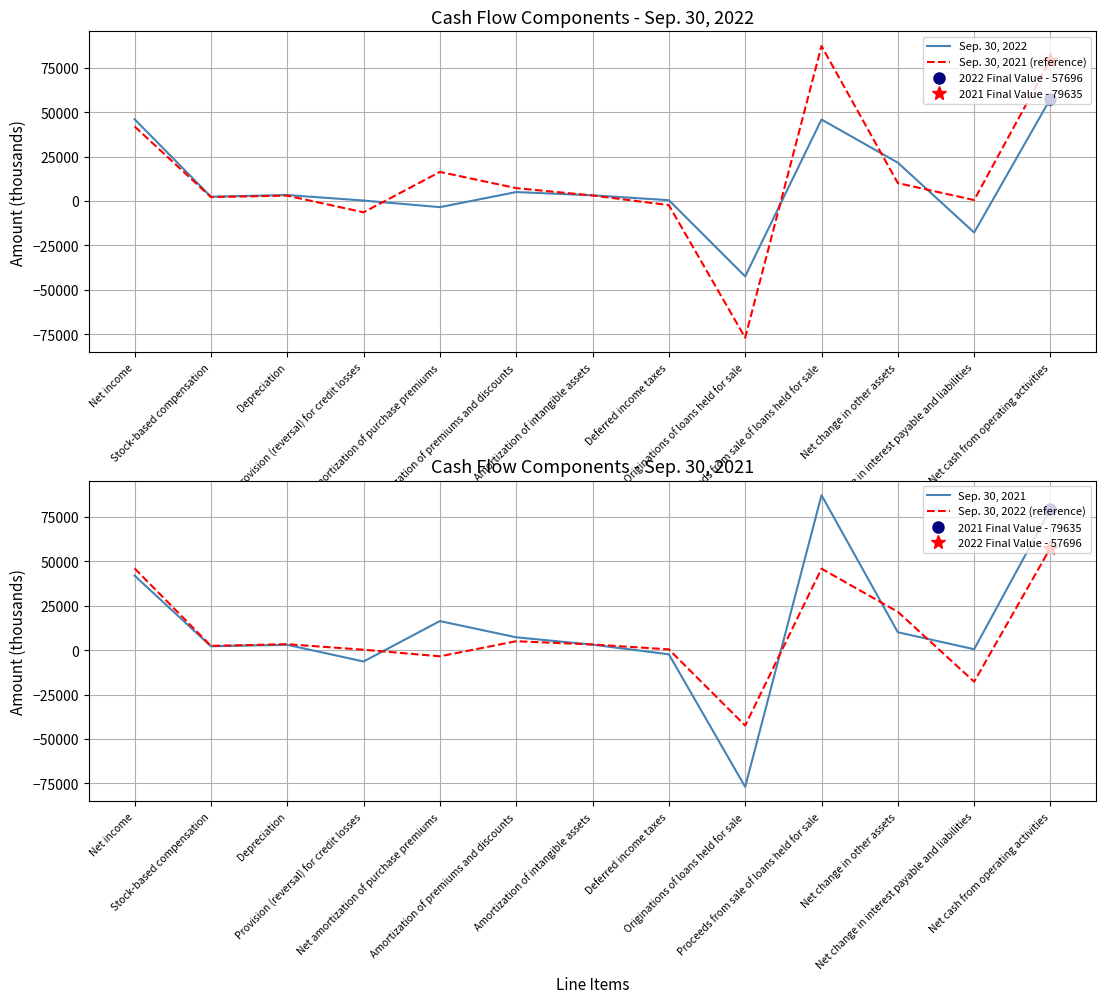

What is the total value across all series at Proceeds from sale of loans held for sale?

266500